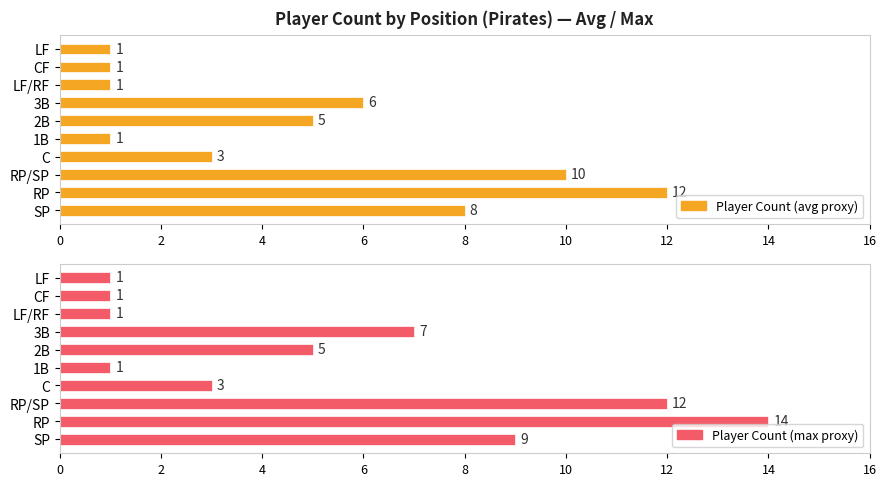

The value of Player Count (max proxy) at C is 1. True or false?

False